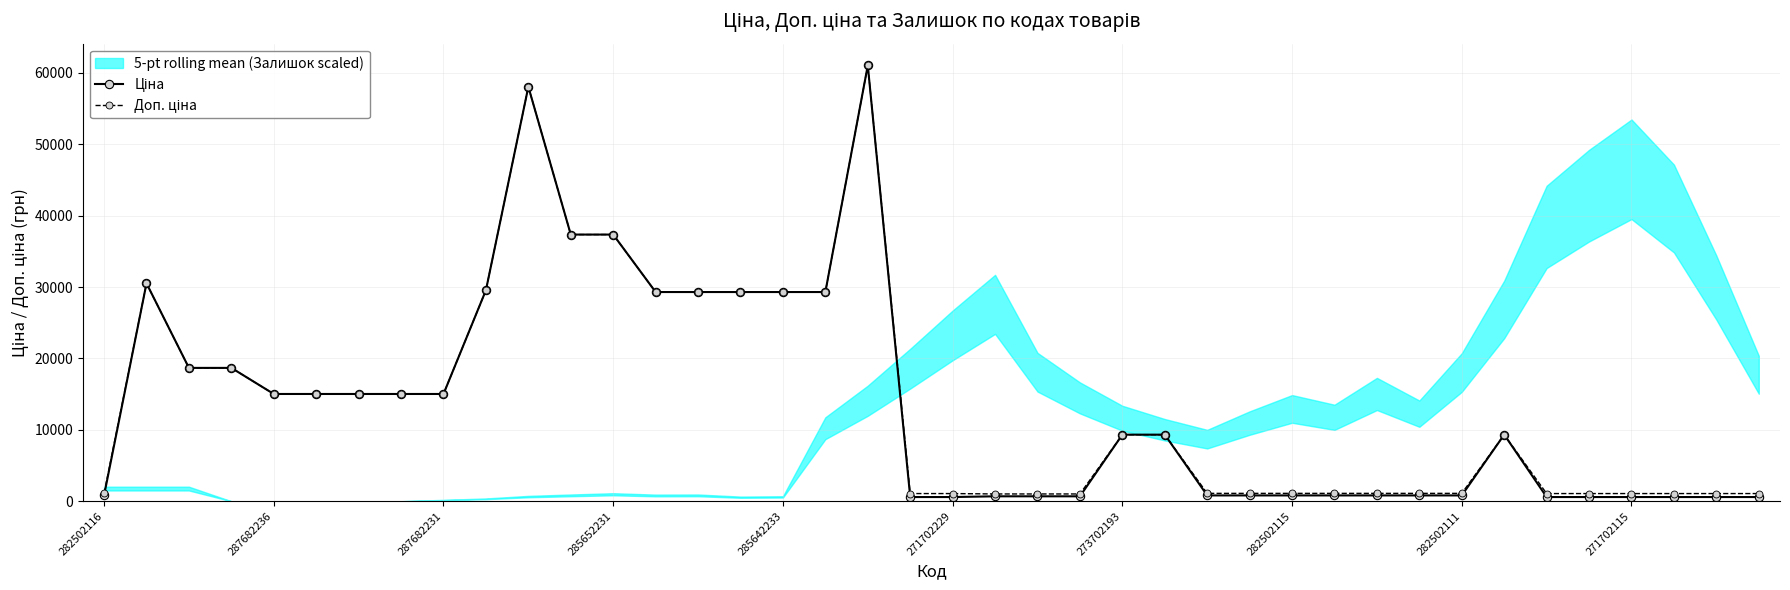

Is the value of Ціна at 34 greater than the value of Доп. ціна at 10?

No